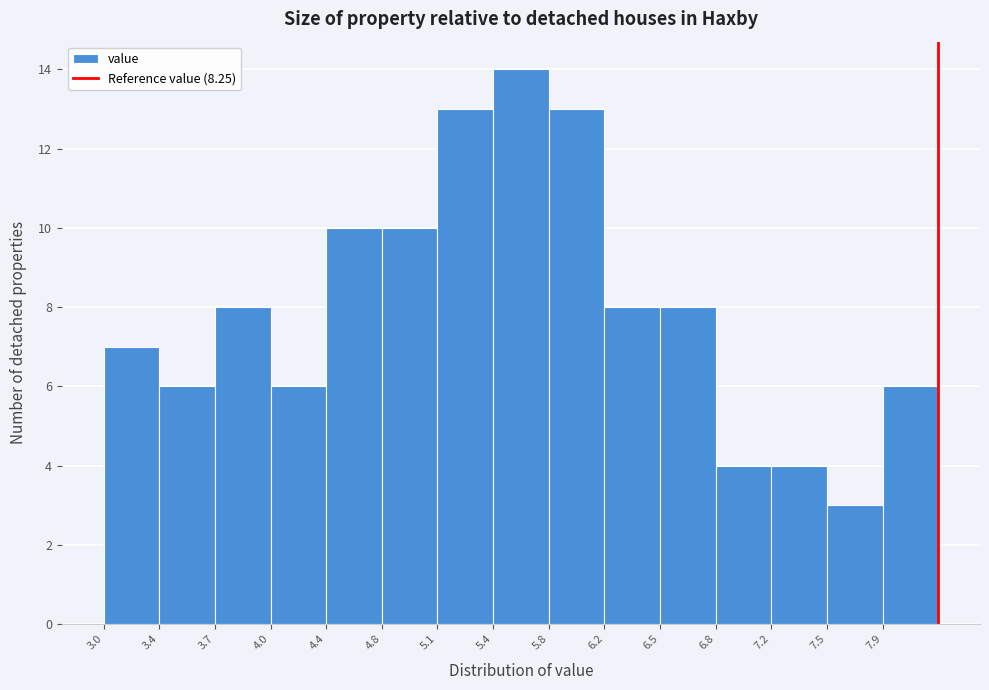

Reading left to right, transcribe this chart: for each bar, give the range it covers on the x-axis and its height. The values are not printed on the chart, so give them approximately, as read against the axis.

3.00 to 3.35: 7
3.35 to 3.70: 6
3.70 to 4.05: 8
4.05 to 4.40: 6
4.40 to 4.75: 10
4.75 to 5.10: 10
5.10 to 5.45: 13
5.45 to 5.80: 14
5.80 to 6.15: 13
6.15 to 6.50: 8
6.50 to 6.85: 8
6.85 to 7.20: 4
7.20 to 7.55: 4
7.55 to 7.90: 3
7.90 to 8.25: 6